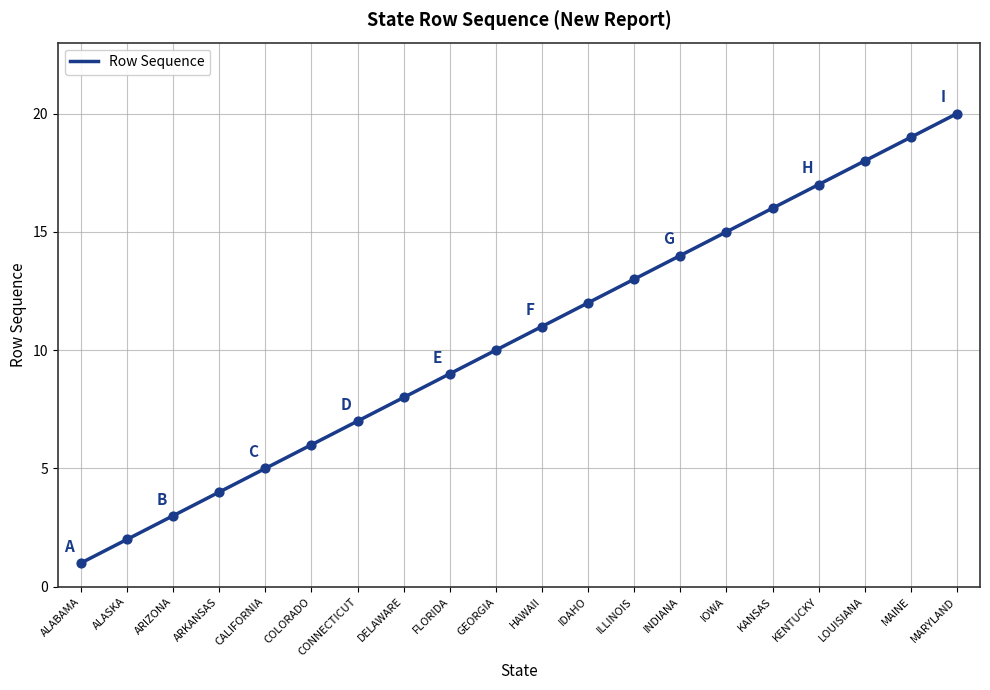

Between ALASKA and IOWA, which is larger?

IOWA